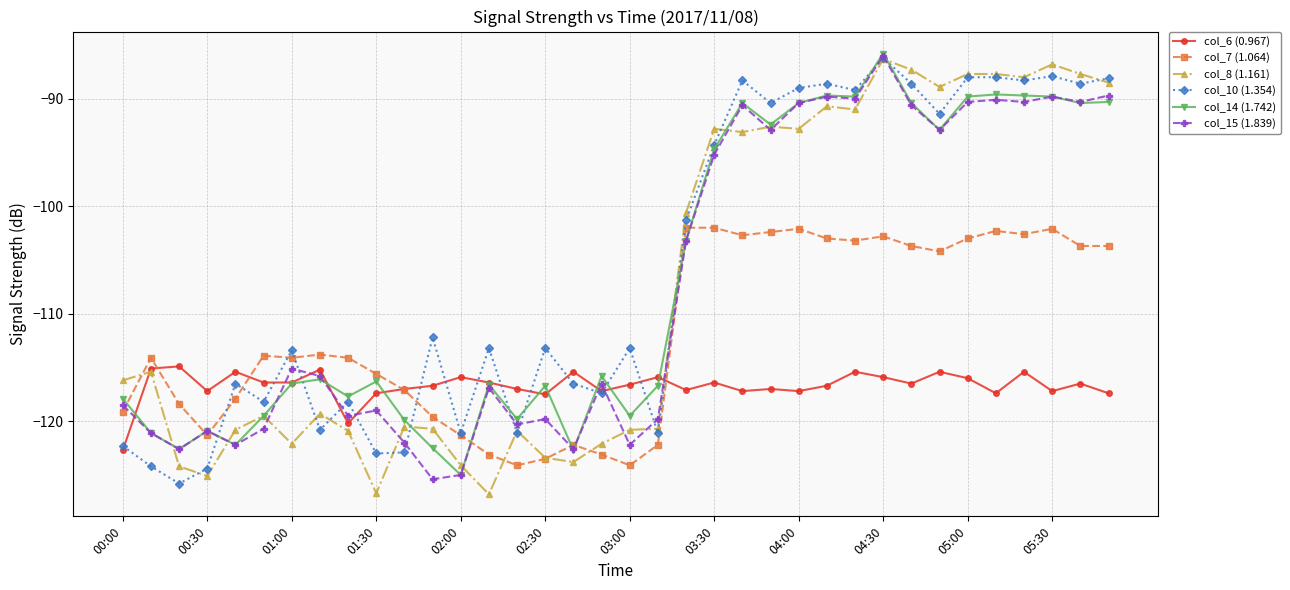

True or false: col_6 (0.967) has more than 0 interior local peaks.

True